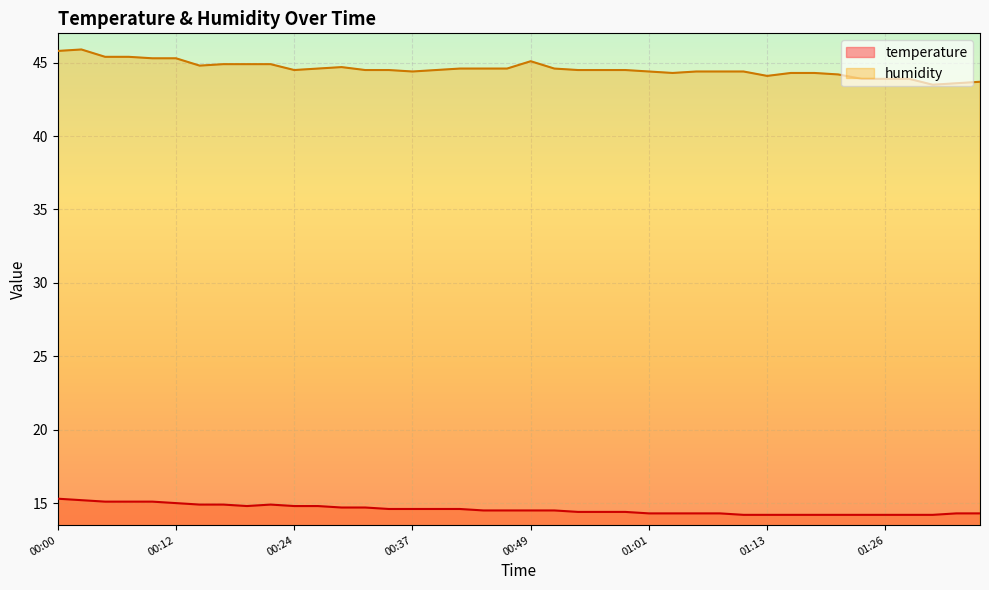

At 00:14, list the series in order from smallest to largest.

temperature, humidity